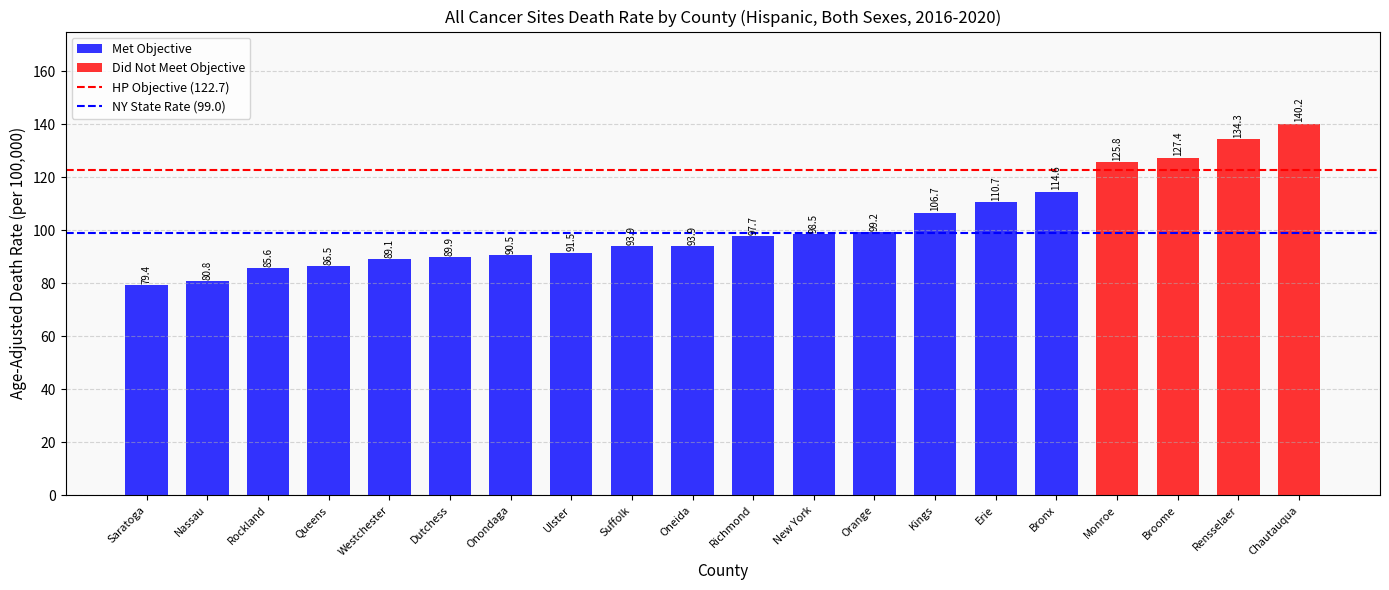

Does the chart contain any negative values?

No